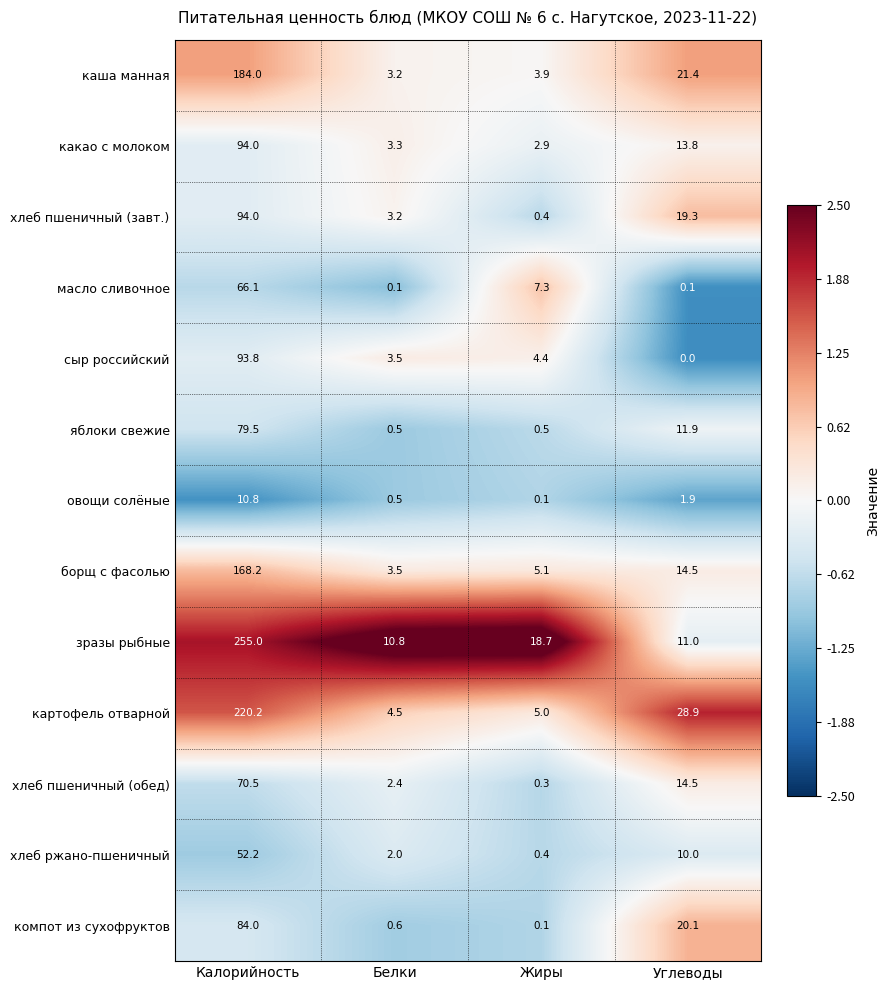

Is it true that сыр российский equals 3.5 at Белки?

True